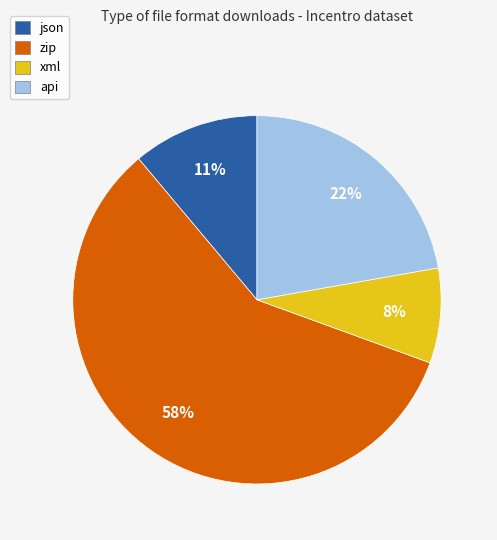

Does zip represent more than half of the total?

Yes